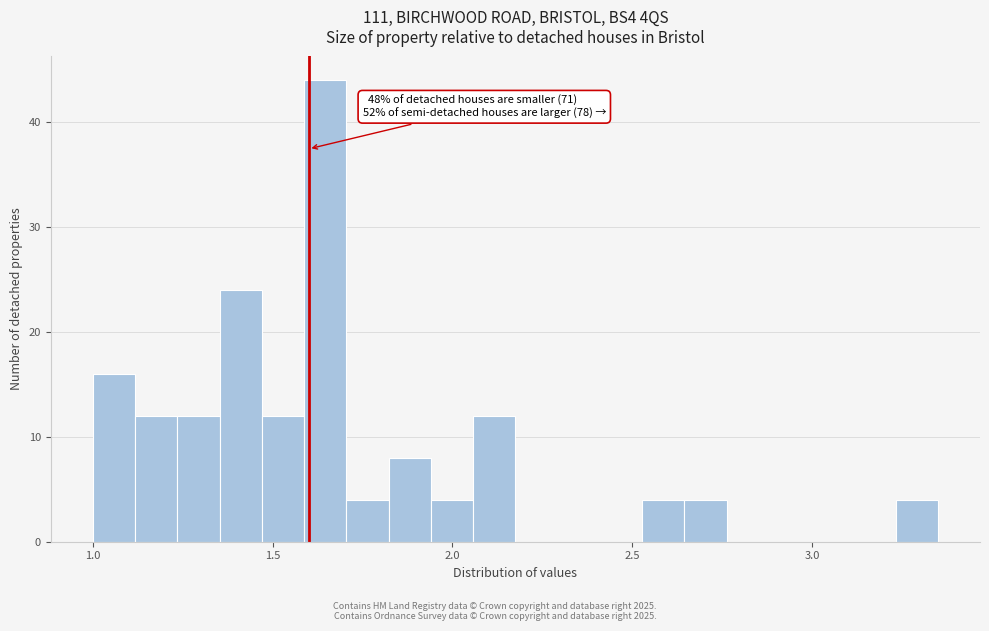

Around what value on the x-axis is the tallest bar? Give the approximate position of its centre, as read against the axis.

1.65